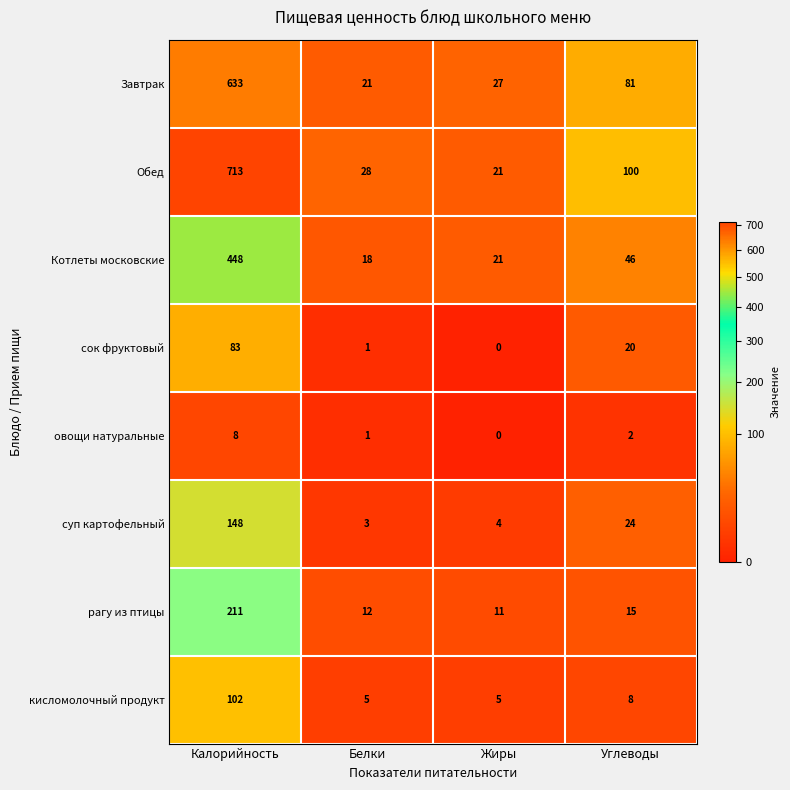

What is the difference between the Обед values at Калорийность and Белки?

685